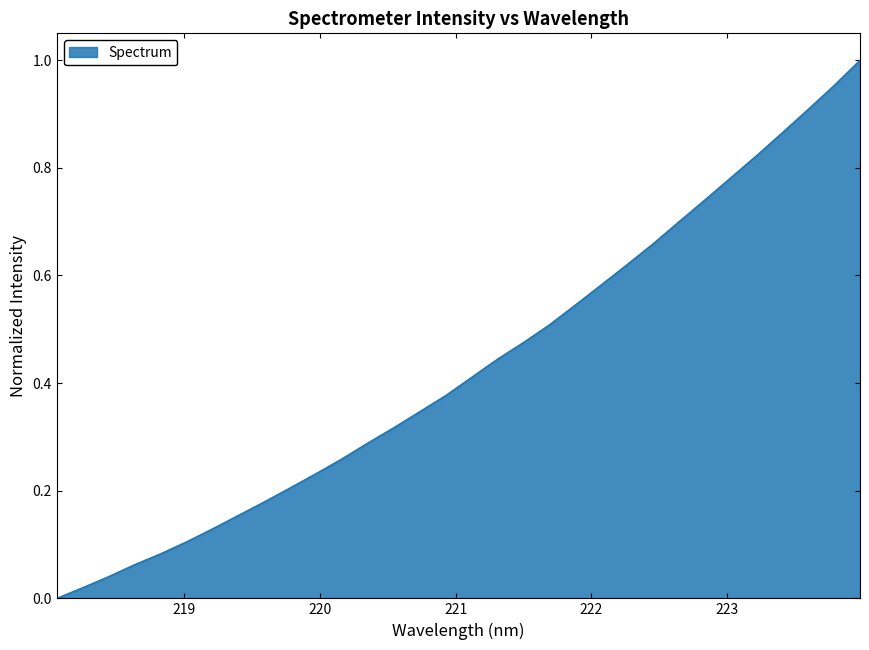

How many lines are shown in the chart?

1